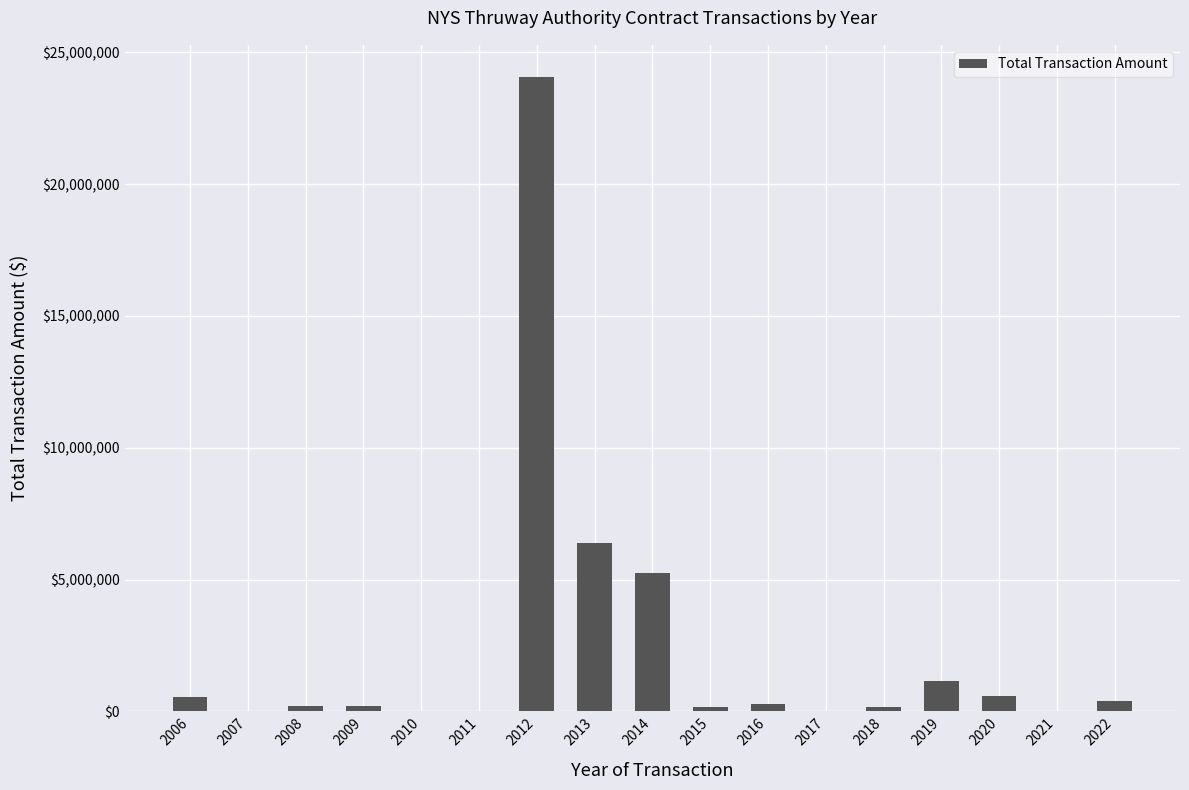

What is the maximum value shown in the chart?

24082813.9